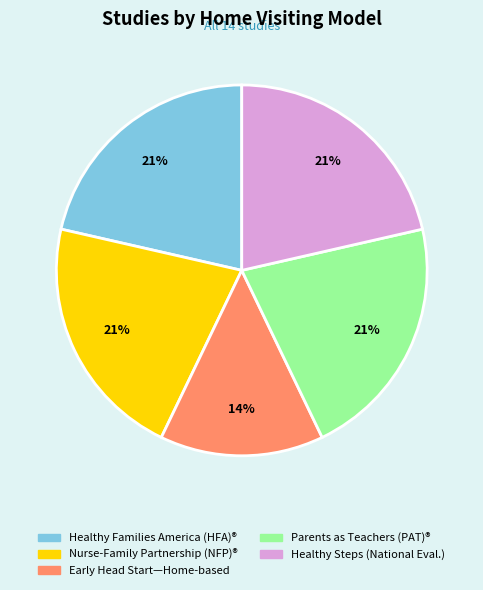

Is the sum of Healthy Steps (National Eval.) and Early Head Start—Home-based greater than half?

No